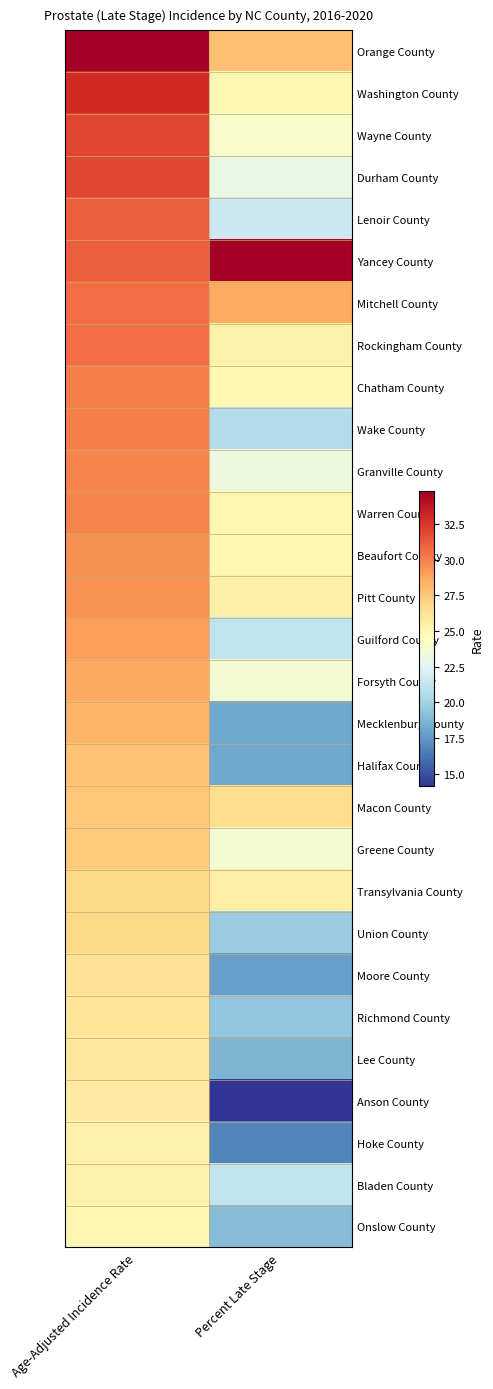

Reading left to right, what are all the values shown in this chart?

Orange County: Age-Adjusted Incidence Rate=34.7	Percent Late Stage=27.8
Washington County: Age-Adjusted Incidence Rate=32.9	Percent Late Stage=25.0
Wayne County: Age-Adjusted Incidence Rate=31.9	Percent Late Stage=24.0
Durham County: Age-Adjusted Incidence Rate=31.9	Percent Late Stage=23.1
Lenoir County: Age-Adjusted Incidence Rate=31.1	Percent Late Stage=21.6
Yancey County: Age-Adjusted Incidence Rate=31.1	Percent Late Stage=34.8
Mitchell County: Age-Adjusted Incidence Rate=30.6	Percent Late Stage=28.6
Rockingham County: Age-Adjusted Incidence Rate=30.6	Percent Late Stage=25.4
Chatham County: Age-Adjusted Incidence Rate=30.1	Percent Late Stage=24.9
Wake County: Age-Adjusted Incidence Rate=30.1	Percent Late Stage=20.6
Granville County: Age-Adjusted Incidence Rate=29.9	Percent Late Stage=23.3
Warren County: Age-Adjusted Incidence Rate=29.9	Percent Late Stage=25.0
Beaufort County: Age-Adjusted Incidence Rate=29.5	Percent Late Stage=25.0
Pitt County: Age-Adjusted Incidence Rate=29.4	Percent Late Stage=25.5
Guilford County: Age-Adjusted Incidence Rate=29.0	Percent Late Stage=21.2
Forsyth County: Age-Adjusted Incidence Rate=28.7	Percent Late Stage=23.7
Mecklenburg County: Age-Adjusted Incidence Rate=28.3	Percent Late Stage=18.1
Halifax County: Age-Adjusted Incidence Rate=27.7	Percent Late Stage=18.1
Macon County: Age-Adjusted Incidence Rate=27.6	Percent Late Stage=26.6
Greene County: Age-Adjusted Incidence Rate=27.4	Percent Late Stage=23.7
Transylvania County: Age-Adjusted Incidence Rate=26.8	Percent Late Stage=25.6
Union County: Age-Adjusted Incidence Rate=26.8	Percent Late Stage=19.7
Moore County: Age-Adjusted Incidence Rate=26.3	Percent Late Stage=17.8
Richmond County: Age-Adjusted Incidence Rate=26.1	Percent Late Stage=19.4
Lee County: Age-Adjusted Incidence Rate=26.0	Percent Late Stage=18.7
Anson County: Age-Adjusted Incidence Rate=25.8	Percent Late Stage=14.1
Hoke County: Age-Adjusted Incidence Rate=25.3	Percent Late Stage=16.8
Bladen County: Age-Adjusted Incidence Rate=25.3	Percent Late Stage=21.2
Onslow County: Age-Adjusted Incidence Rate=25.0	Percent Late Stage=19.0